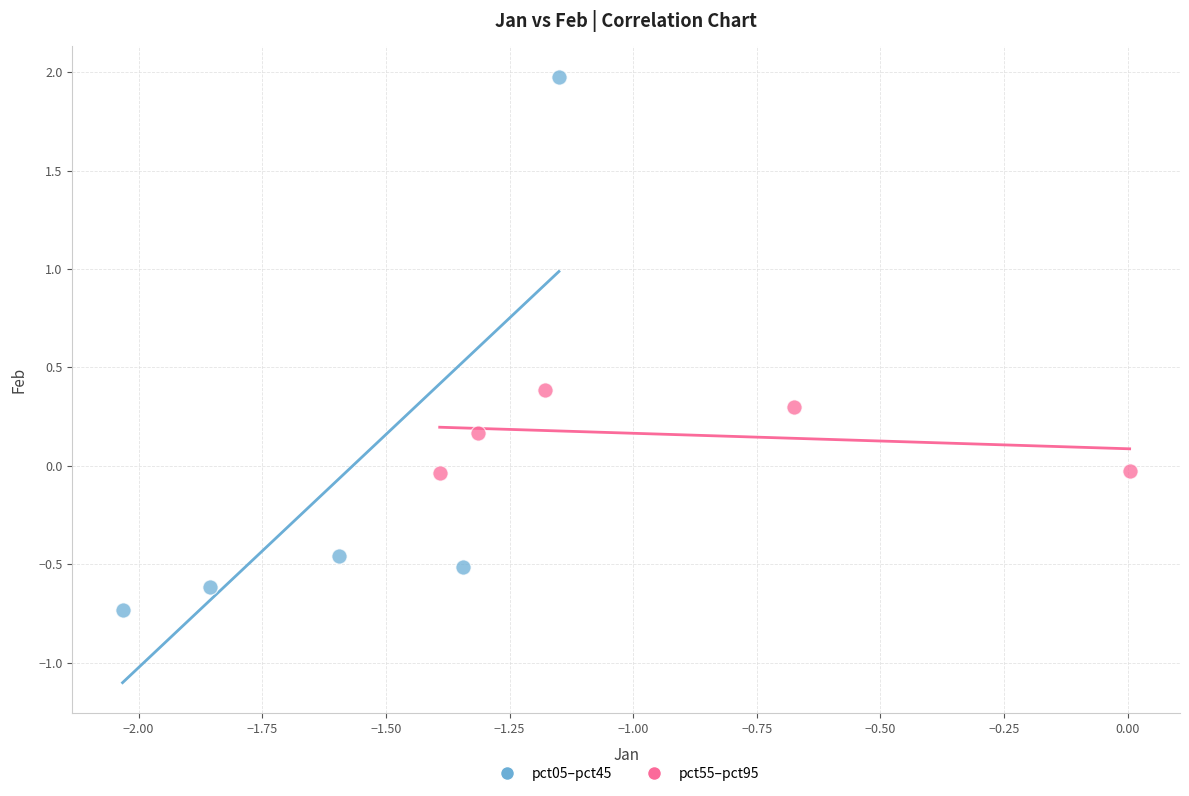

Which series reaches the minimum Y coordinate?

pct05–pct45